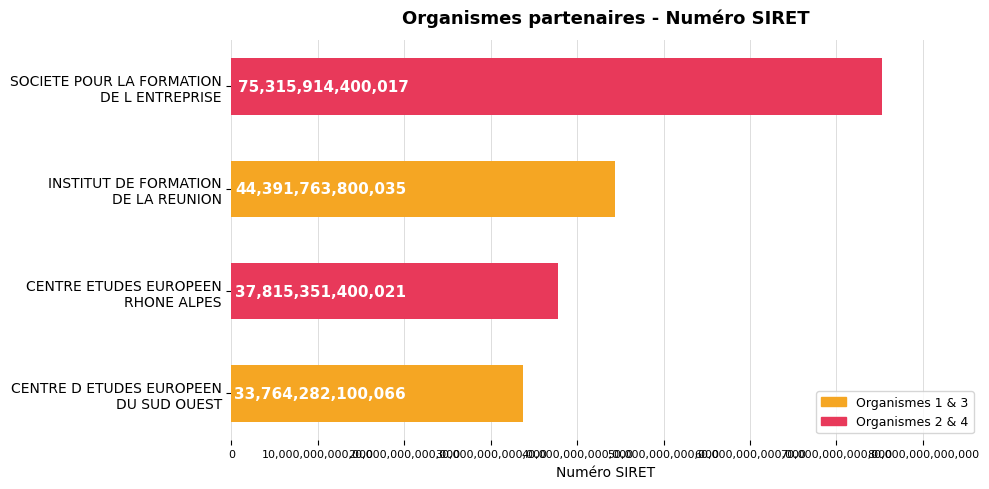

Rank the categories by value from highest to lowest.

SOCIETE POUR LA FORMATION
DE L ENTREPRISE, INSTITUT DE FORMATION
DE LA REUNION, CENTRE ETUDES EUROPEEN
RHONE ALPES, CENTRE D ETUDES EUROPEEN
DU SUD OUEST